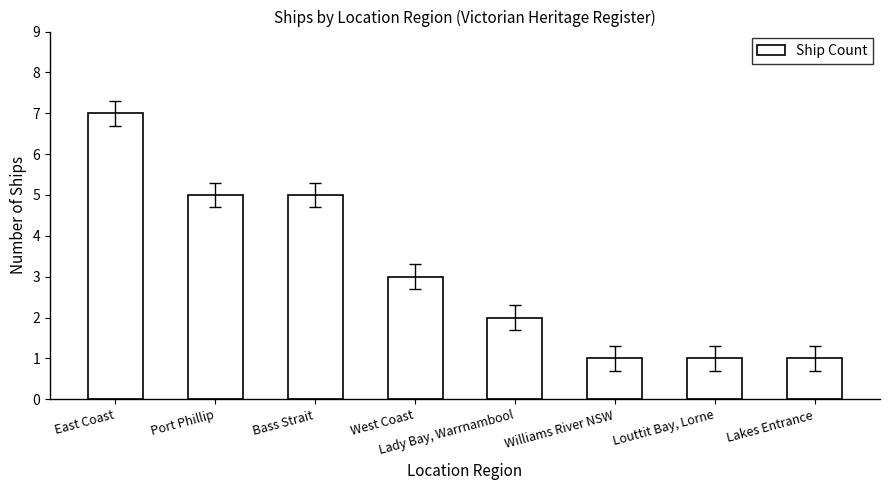

Between Port Phillip and West Coast, which is larger?

Port Phillip